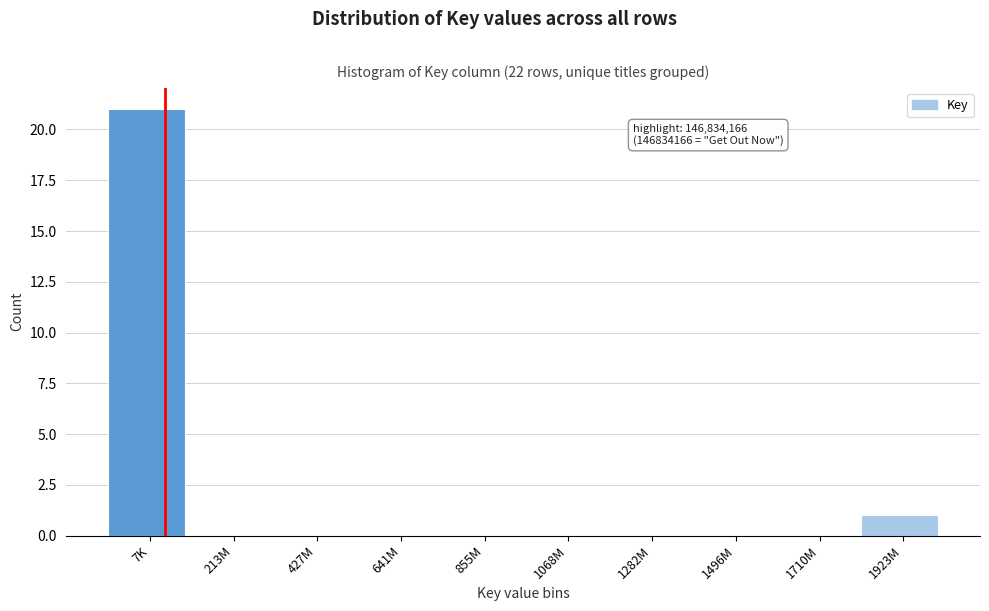

Reading left to right, transcribe all the data shown in this chart.

7K=21	213M=0	427M=0	641M=0	855M=0	1068M=0	1282M=0	1496M=0	1710M=0	1923M=1